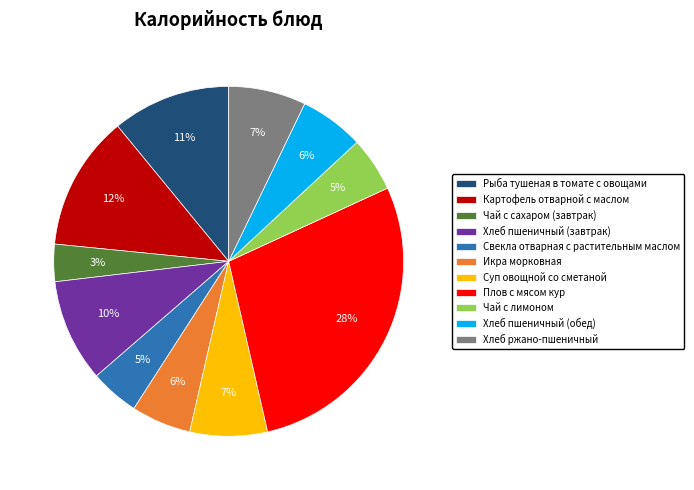

Count the number of slices in the pie.

11